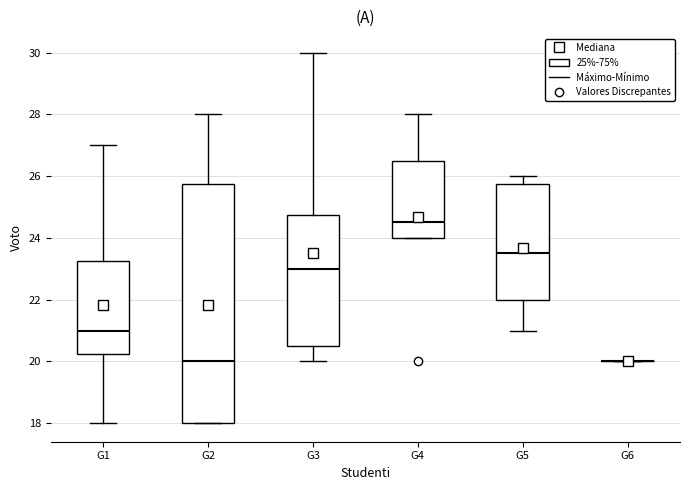

Reading left to right, read every box against the y-axis: the position of its median line, the range the box covers, and the ends of its whiskers. The values are not printed on the chart, so give them approximately, as read against the axis.

G1: median 21.0, box 20.2 to 23.2, whiskers 18.0 to 27.0
G2: median 20.0, box 18.0 to 25.8, whiskers 18.0 to 28.0
G3: median 23.0, box 20.6 to 24.8, whiskers 20.0 to 30.0
G4: median 24.6, box 24.0 to 26.6, whiskers 24.0 to 28.0
G5: median 23.6, box 22.0 to 25.8, whiskers 21.0 to 26.0
G6: box collapsed to a line at 20.0, whiskers 20.0 to 20.0